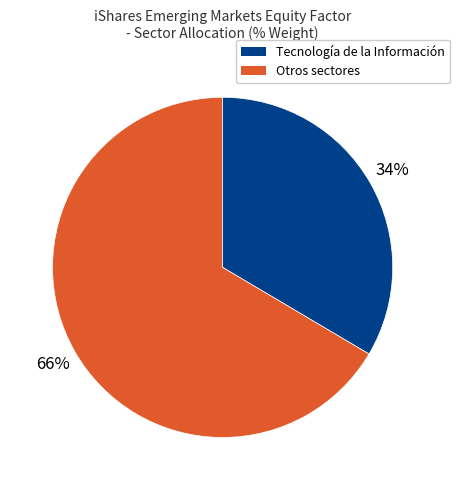

Is there a majority slice in this chart?

Yes